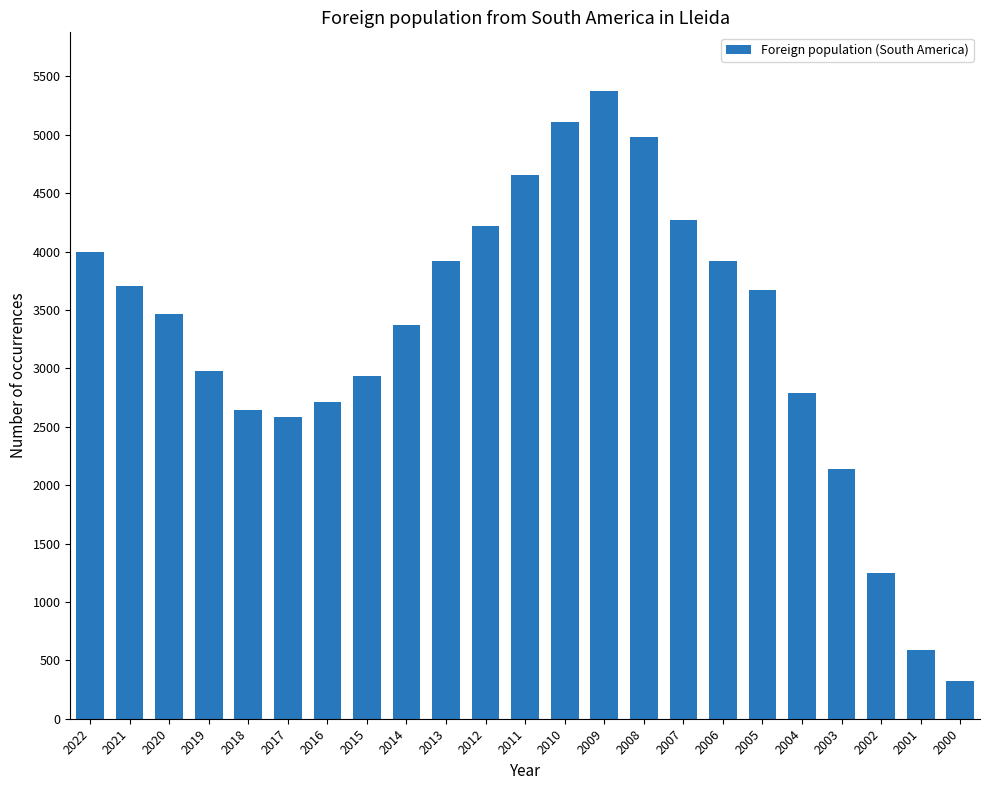

Is it true that the value at 2020 is 3468?

True